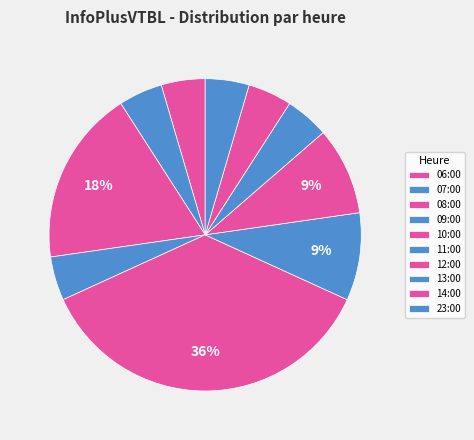

What percentage is NOT represented by 14:00?

95.5%